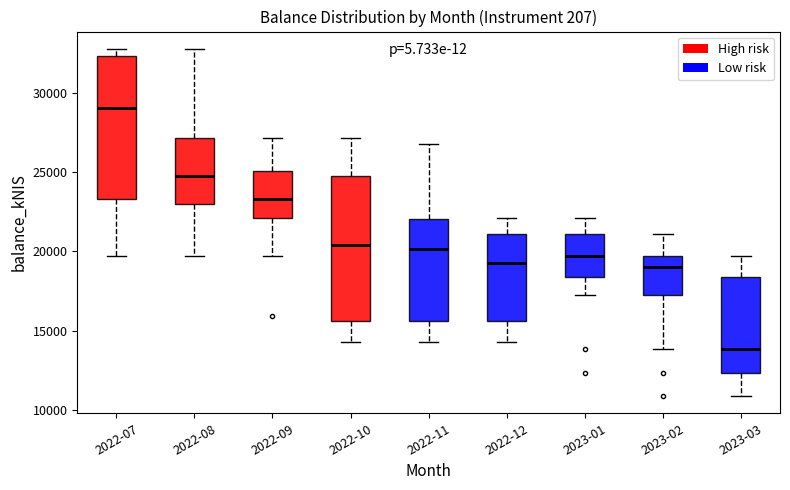

Where does the lower whisker of the box for 2022-10 end on the y-axis? The values are not printed on the chart, so give them approximately, as read against the axis.

14500